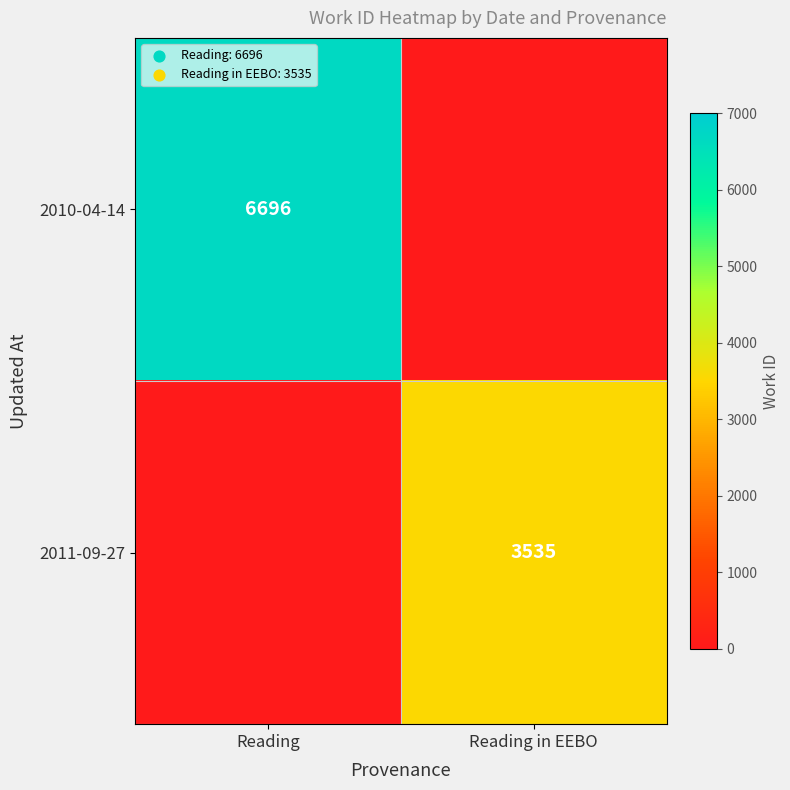

The 2010-04-14 series shows 11871 at Reading. True or false?

False